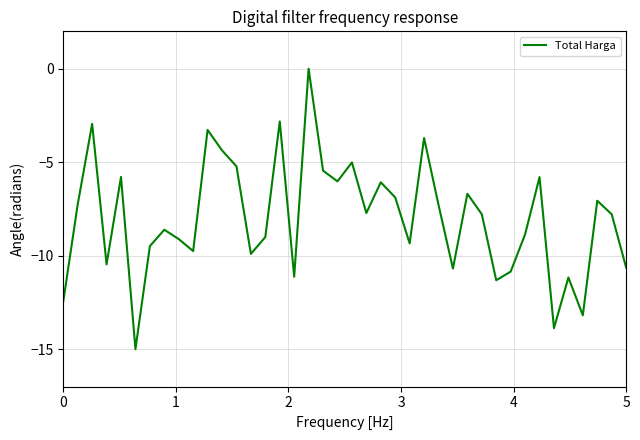

What is the minimum value shown in the chart?

-15.0